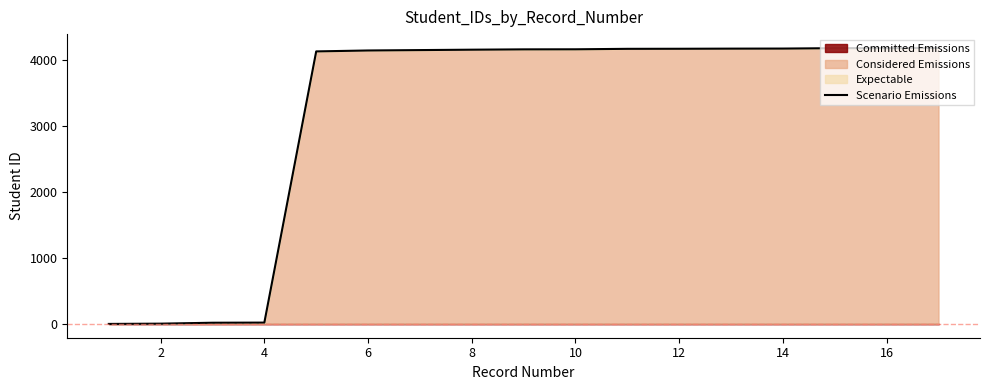

What is the maximum value for Scenario Emissions?

4190